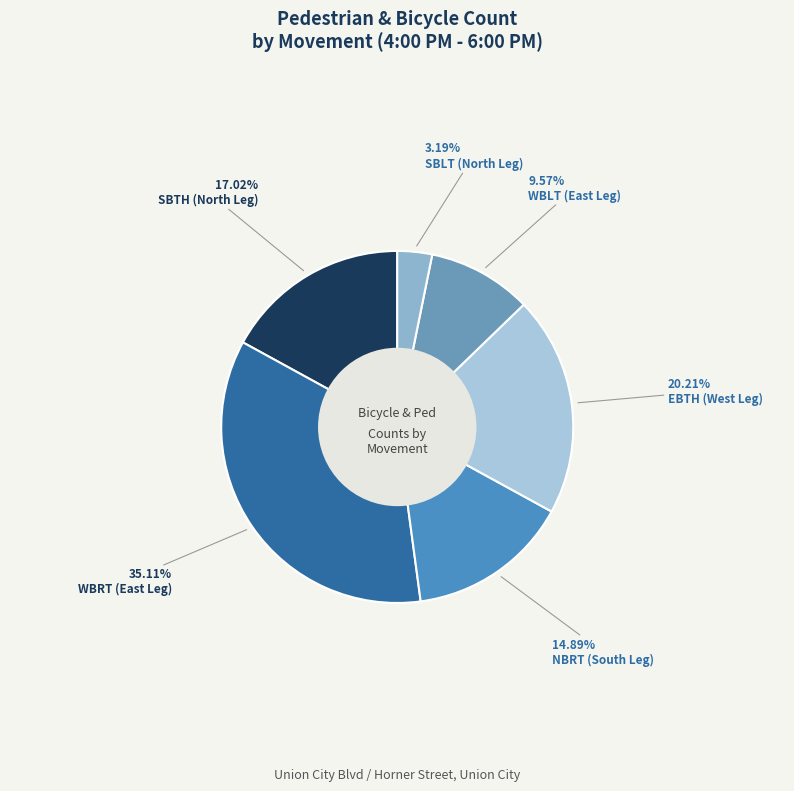

To the nearest percent, what is the combined percentage of WBRT (East Leg) and SBLT (North Leg)?

38%